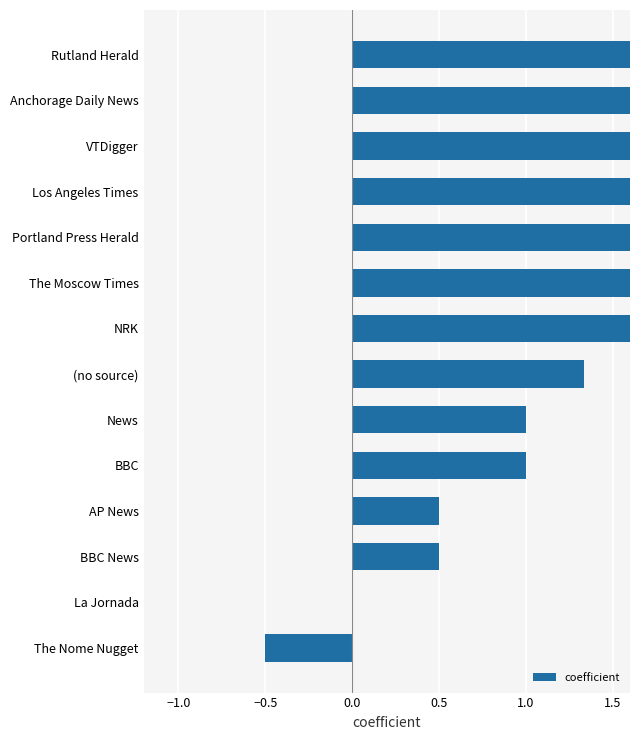

Are the bars grouped side by side (vs. stacked)?

No